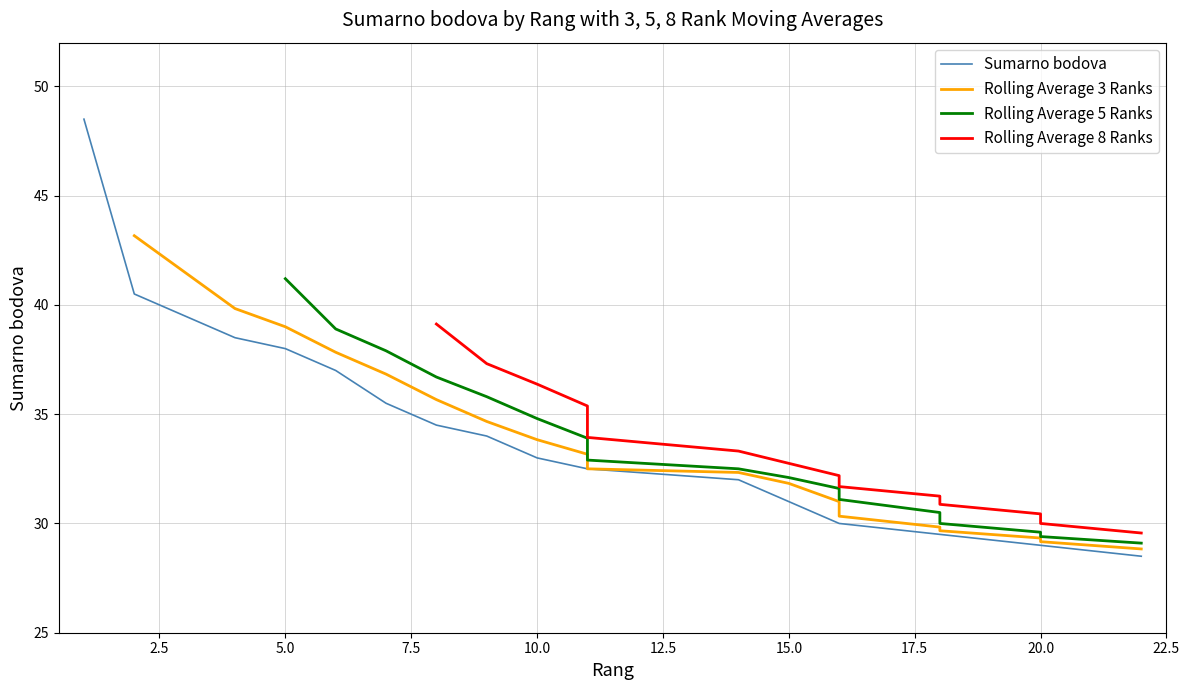

The value of Rolling Average 3 Ranks at 18 is 29.7. True or false?

True